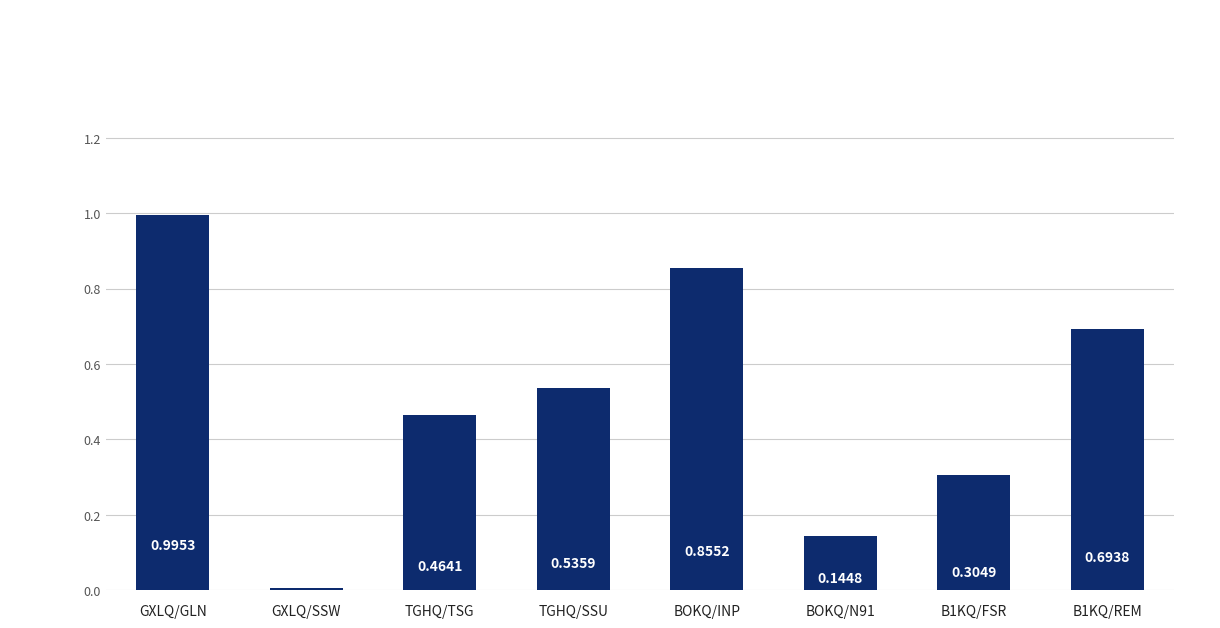

What is the sum of all values?

4.0